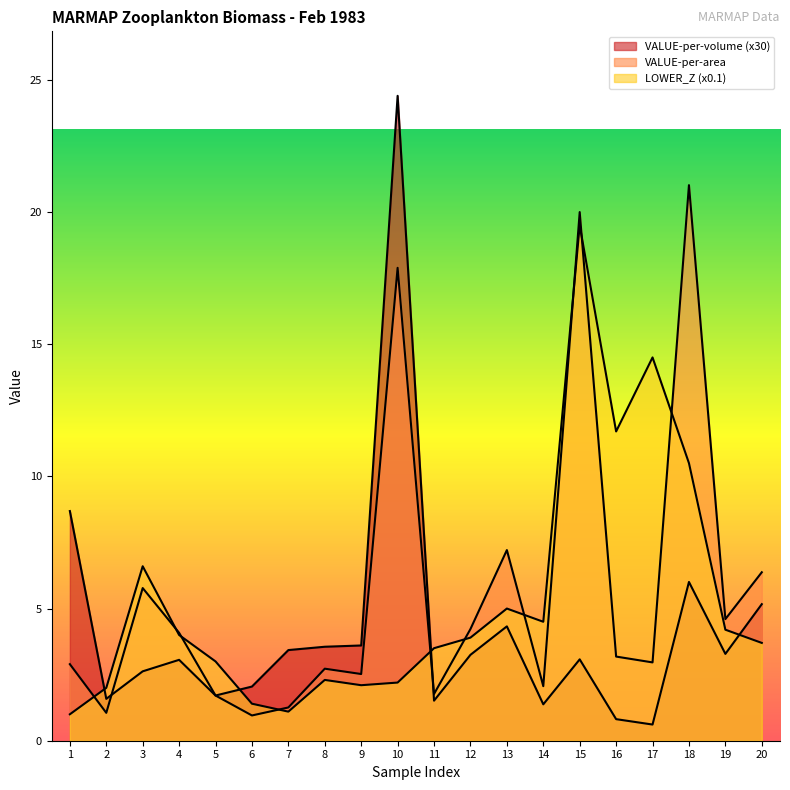

What are all the series names shown in the legend?

VALUE-per-volume, VALUE-per-area, LOWER_Z